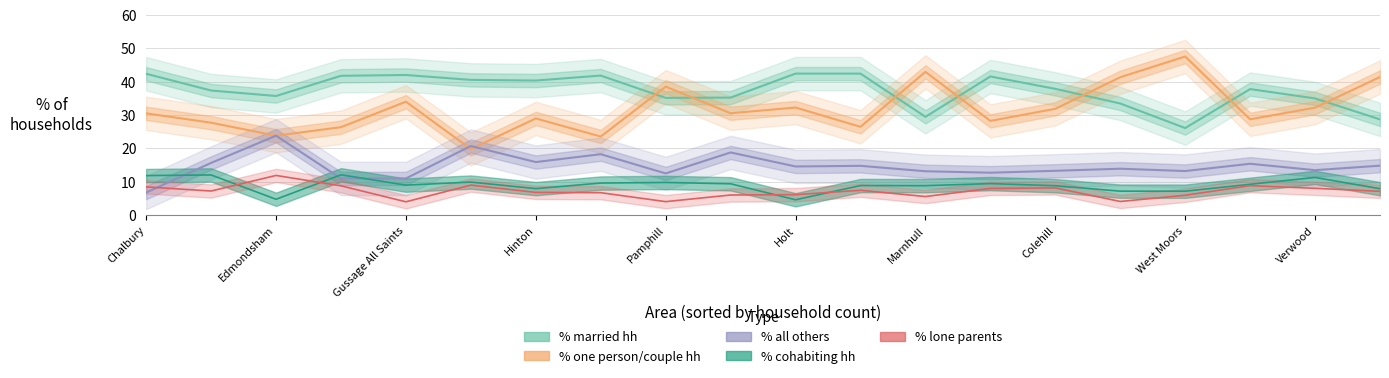

What is the label of the 19th point from the right?

Edmondsham